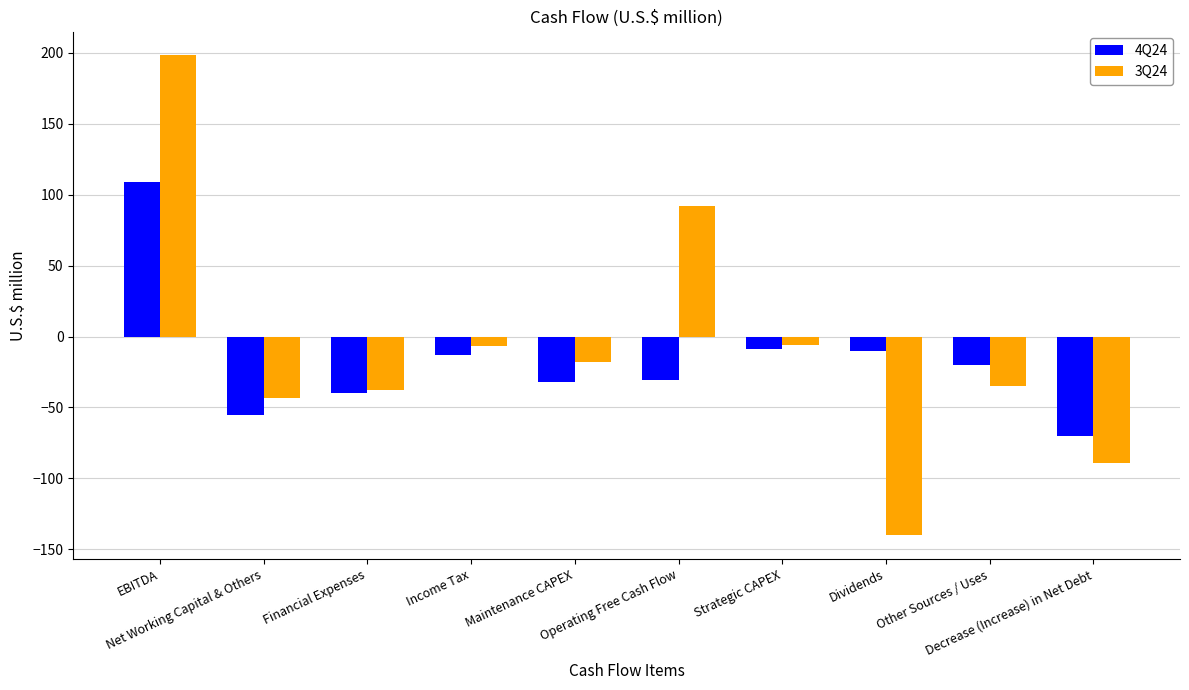

What is the minimum value shown in the chart?

-140